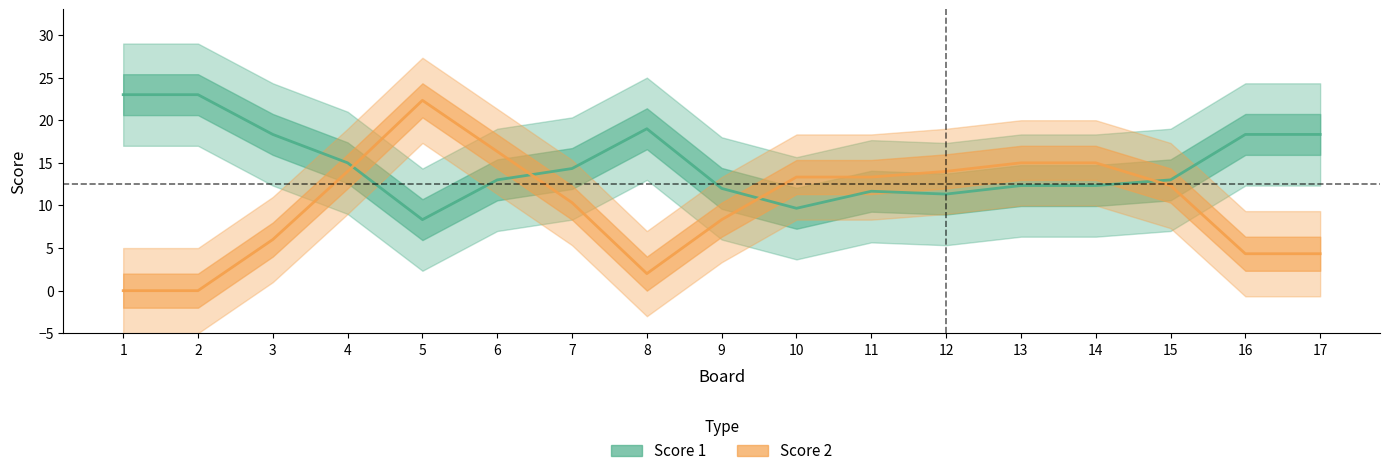

List the series in order of their overall mean, highest first.

Score 1, Score 2